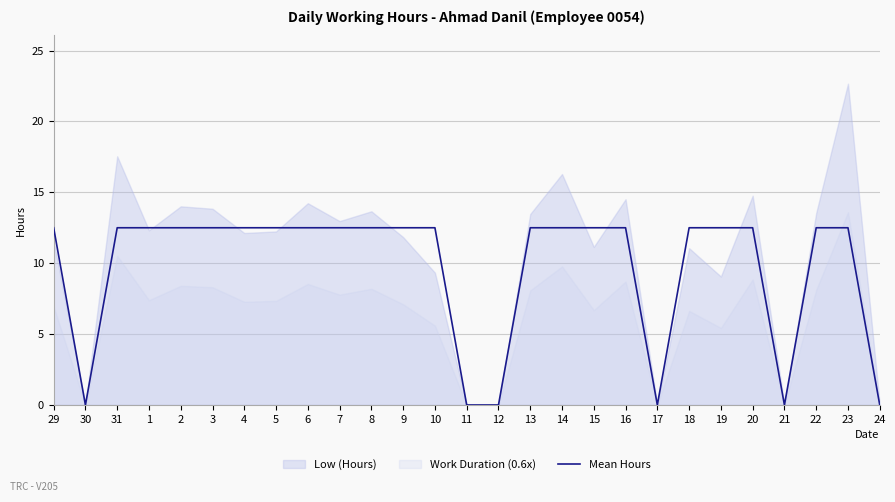

What is the change in value from 19 to 21?

-12.5